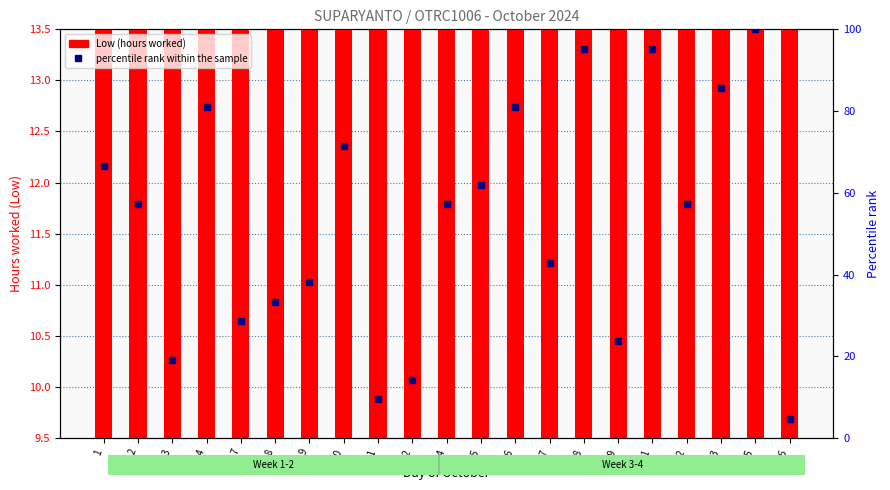

Reading left to right, extract all data points from this chart.

Low (hours worked): 1=11.6	2=11.5	3=10.1	4=11.6	7=11.4	8=11.4	9=11.4	10=11.6	11=10.0	12=10.0	14=11.5	15=11.6	16=11.6	17=11.5	18=11.6	19=10.5	21=11.6	22=11.5	23=11.6	25=13.1	26=9.9
percentile rank within the sample: 1=66.7	2=57.1	3=19.0	4=81.0	7=28.6	8=33.3	9=38.1	10=71.4	11=9.5	12=14.3	14=57.1	15=61.9	16=81.0	17=42.9	18=95.2	19=23.8	21=95.2	22=57.1	23=85.7	25=100.0	26=4.8